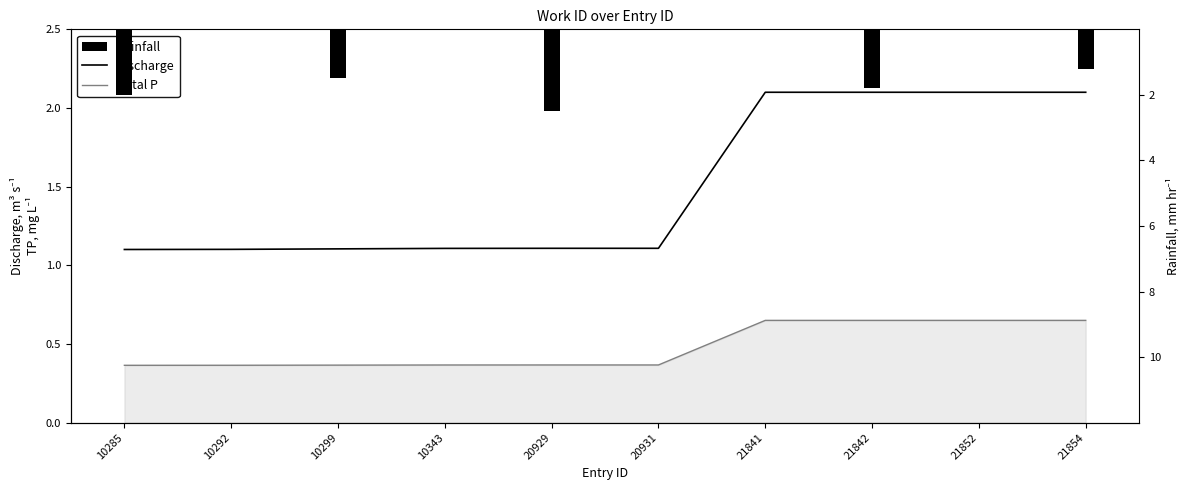

At how many categories does at least one series exceed 0?

10